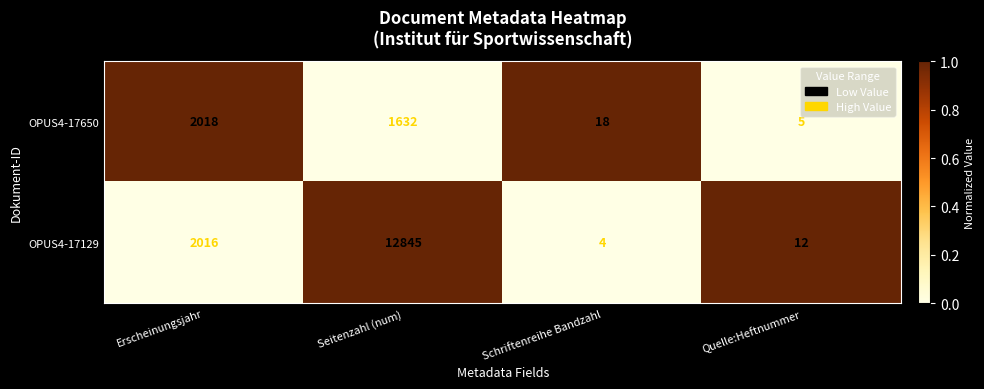

What is the approximate value of OPUS4-17650 at Erscheinungsjahr, to the nearest 50?

2000